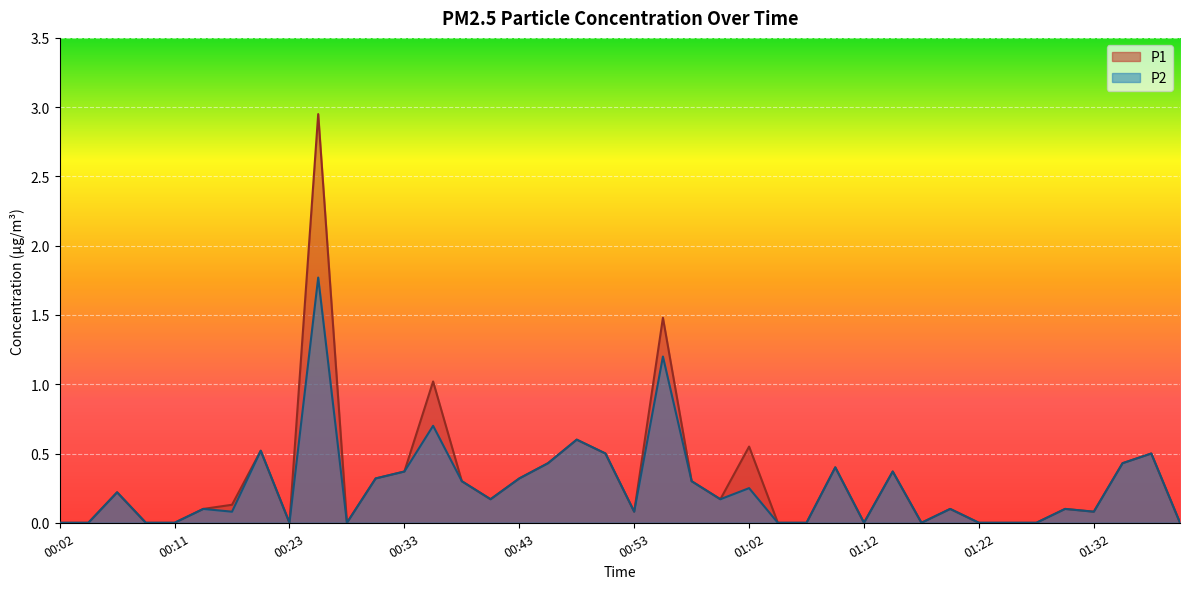

Is it true that P2 equals -0.8 at 00:23?

False